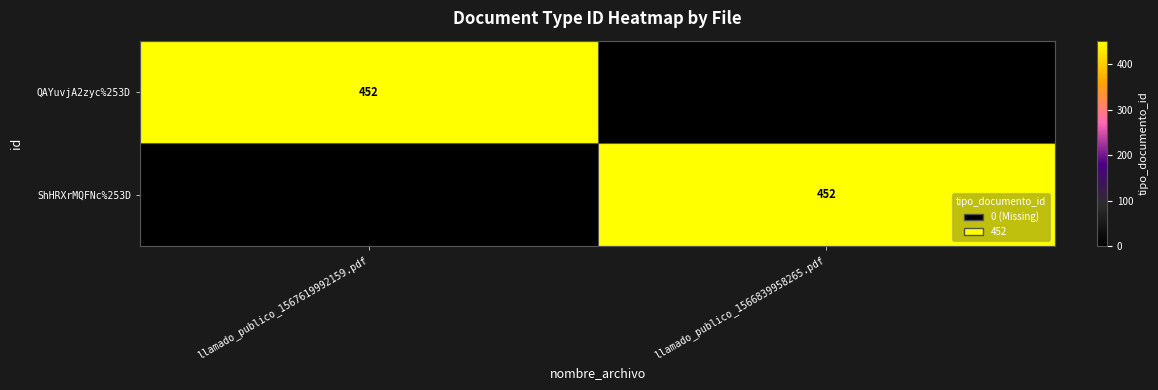

The value of QAYuvjA2zyc%253D at llamado_publico_1567619992159.pdf is 668. True or false?

False